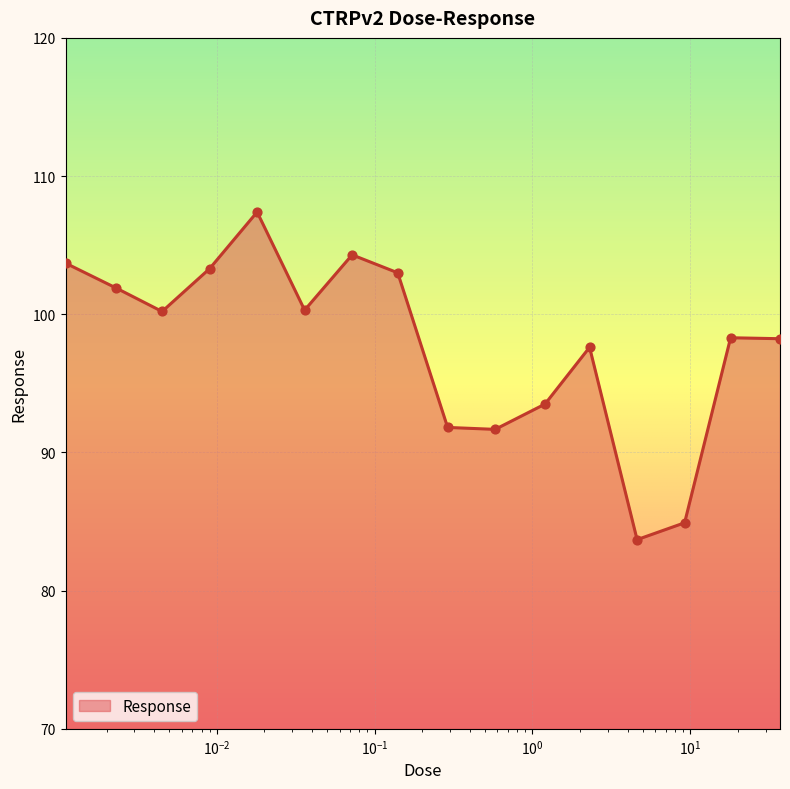

What is the greatest value displayed?

107.4